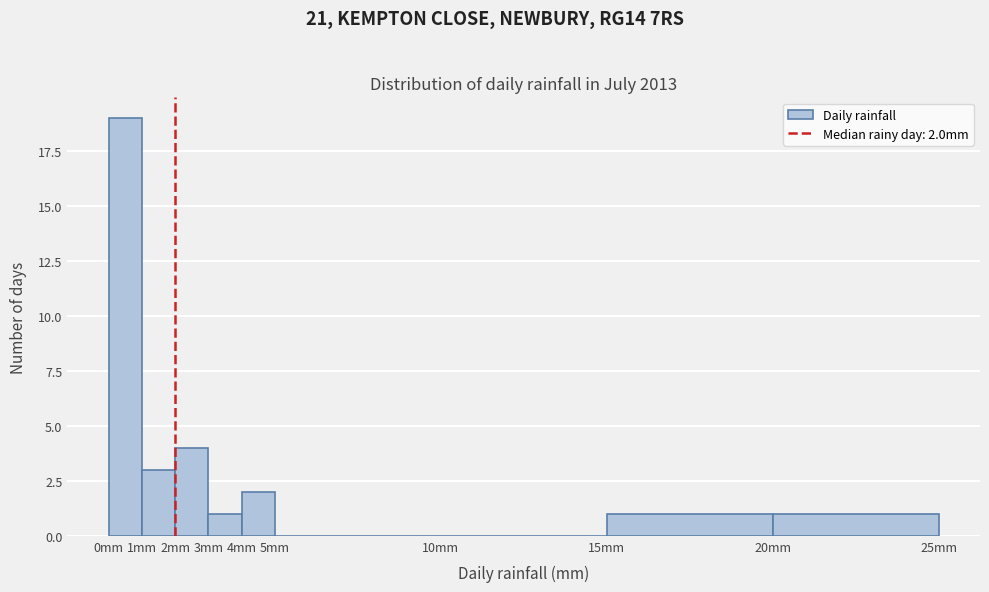

Over which range of the x-axis is the bar tallest?

0 to 1